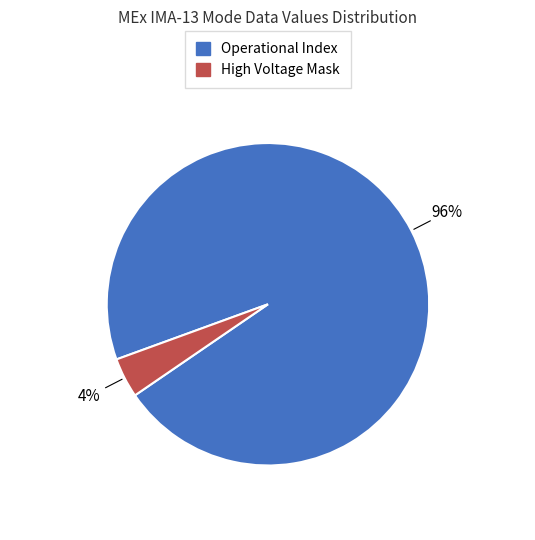

To the nearest percent, what is the difference between the largest and smallest slice percentages?

92%